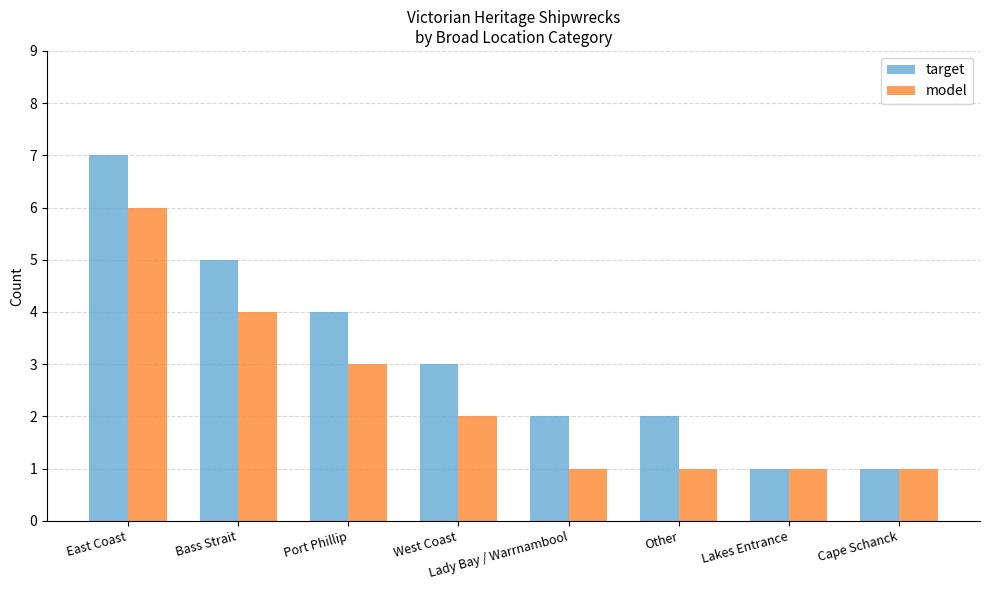

What is the greatest value displayed?

7